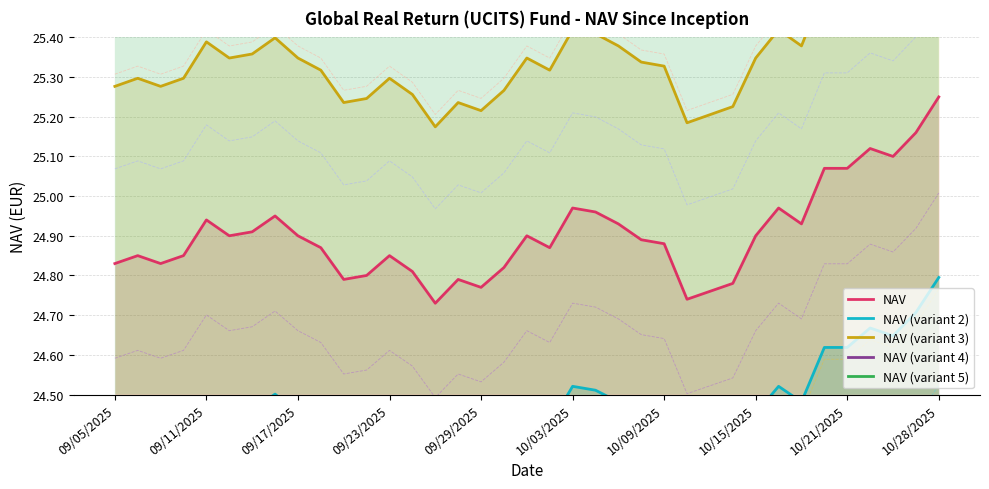

True or false: NAV (variant 3) has more than 0 interior local peaks.

True